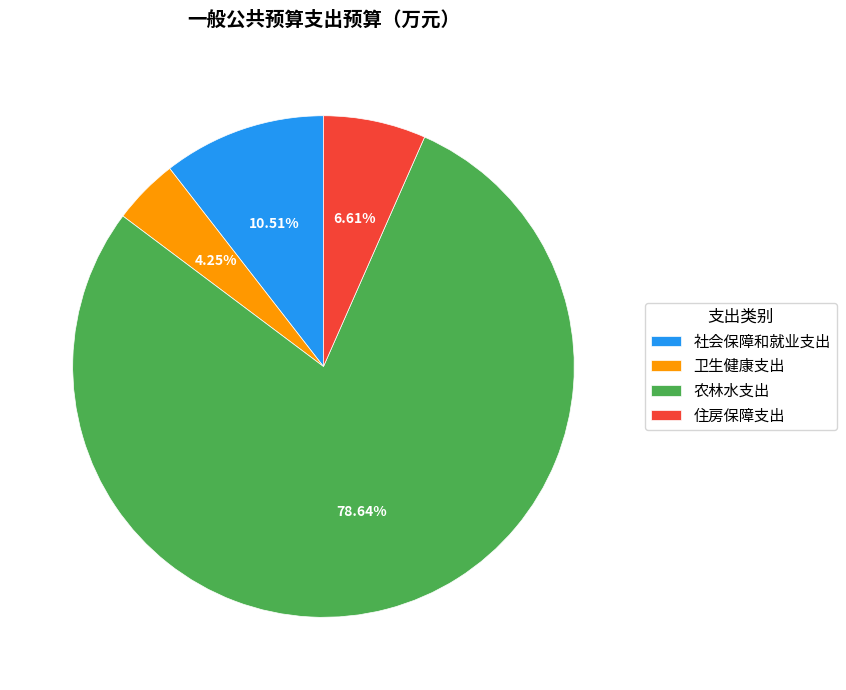

Which category has the smallest portion of the pie?

卫生健康支出